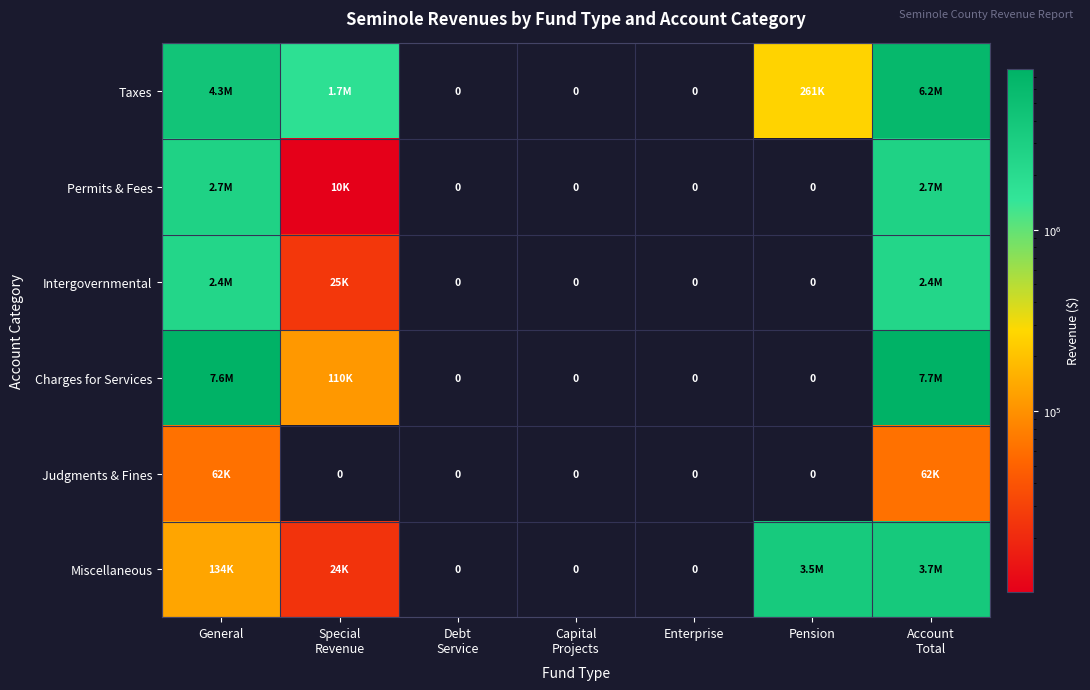

At which label is Permits & Fees closest to 1368367?

General